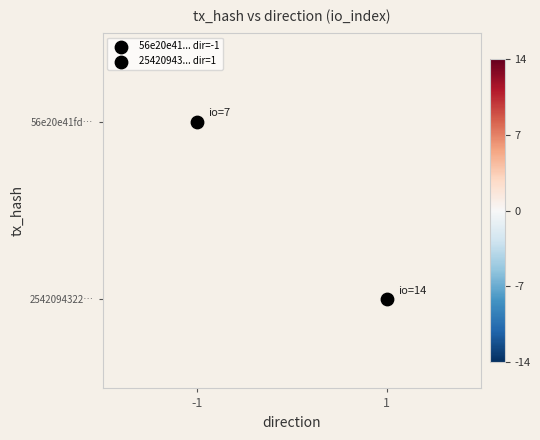

At which label does 2542094322… reach its minimum?

-1